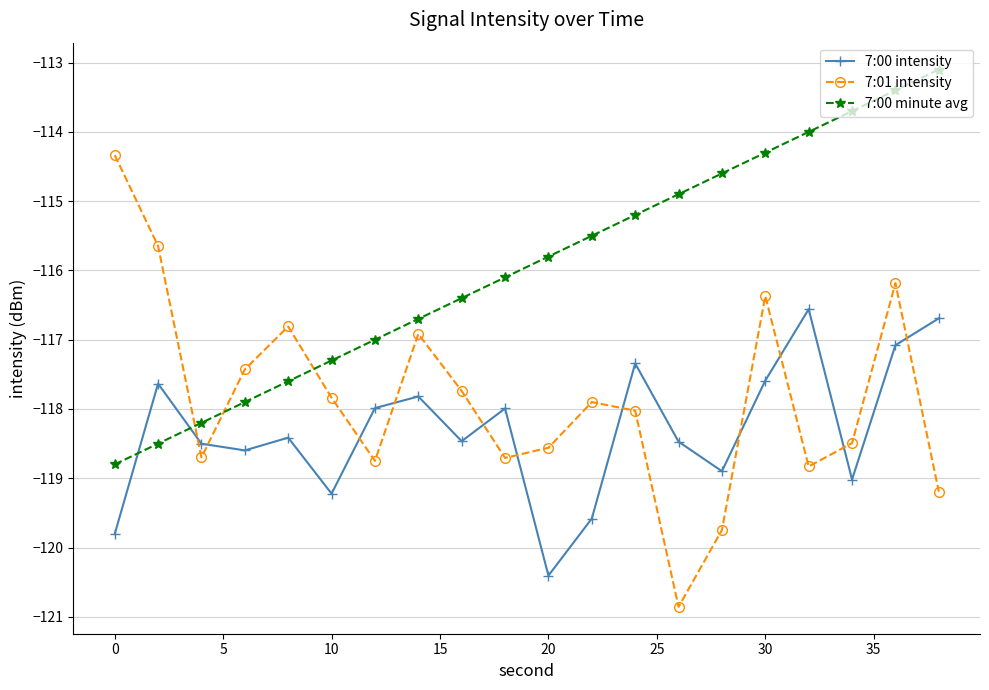

Which series has the largest total across all categories?

7:00 minute avg